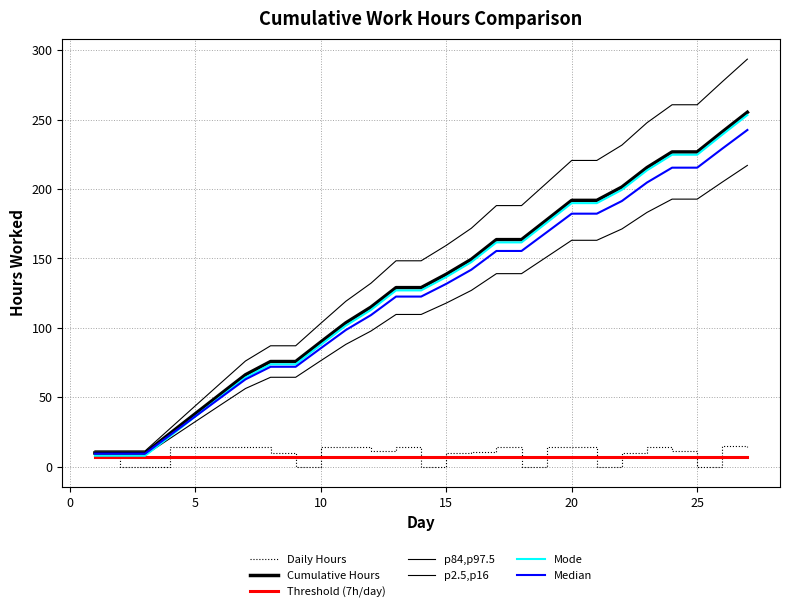

Does the chart display data point markers on the line(s)?

No